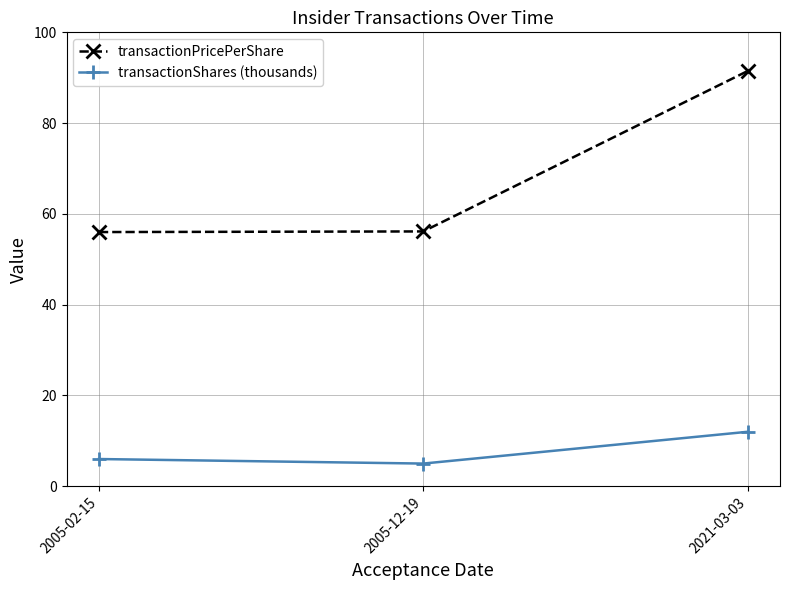

Read the transactionPricePerShare value at 2021-03-03.

91.5